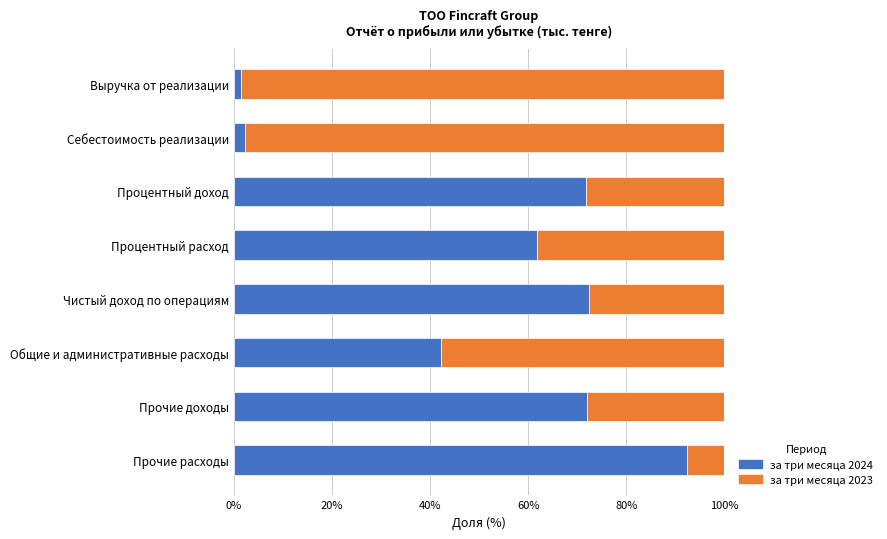

Which category has the highest value in the за три месяца 2024 series?

Прочие расходы